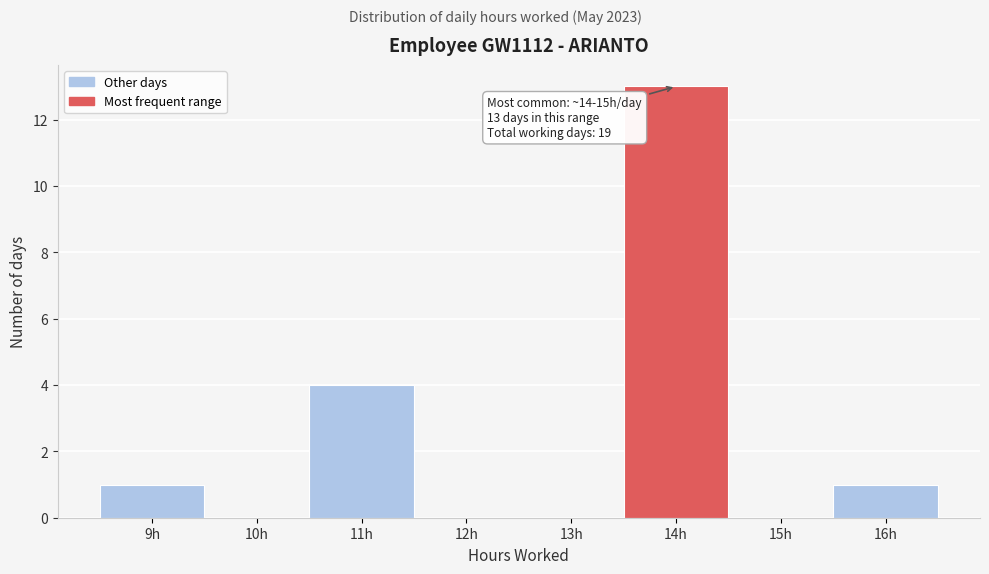

Reading right to left, transcribe all the data shown in this chart.

16h=1	15h=0	14h=13	13h=0	12h=0	11h=4	10h=0	9h=1